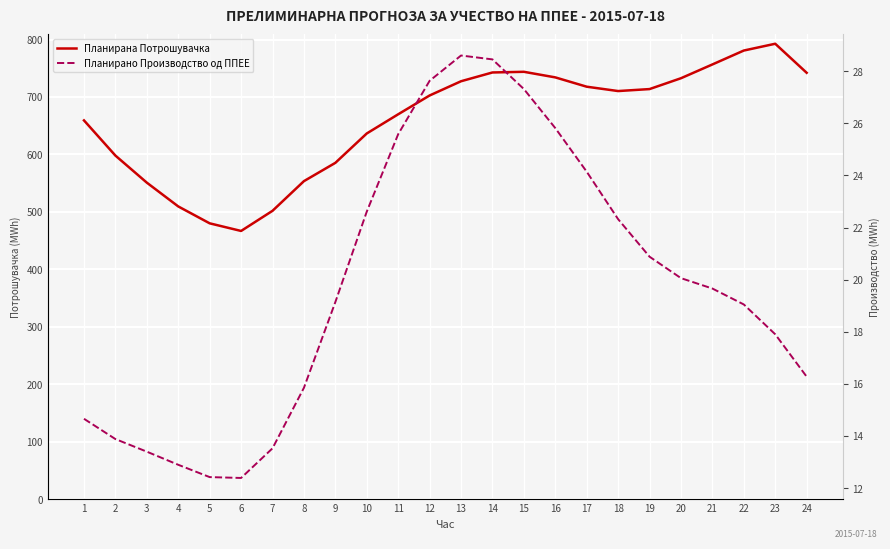

How many lines are shown in the chart?

2